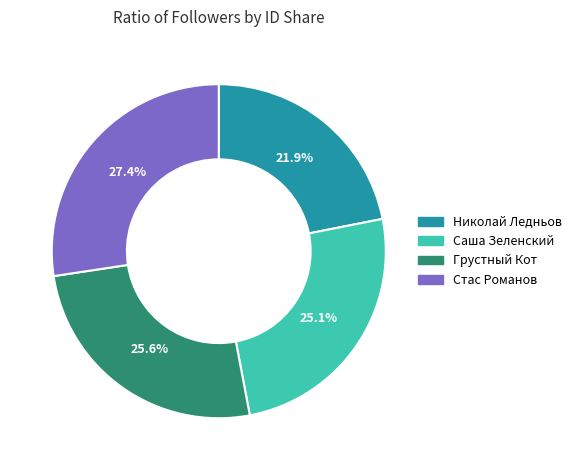

Is there a majority slice in this chart?

No